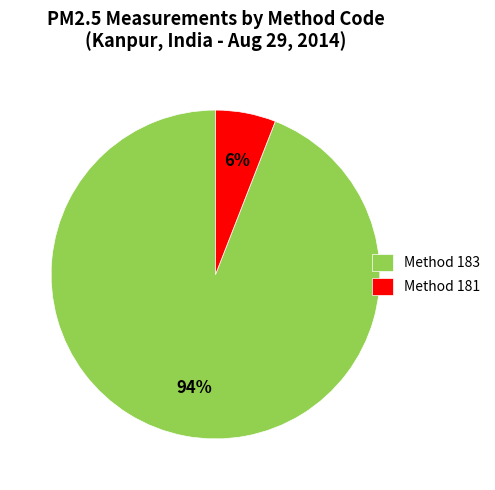

To the nearest percent, what is the difference between the largest and smallest slice percentages?

88%